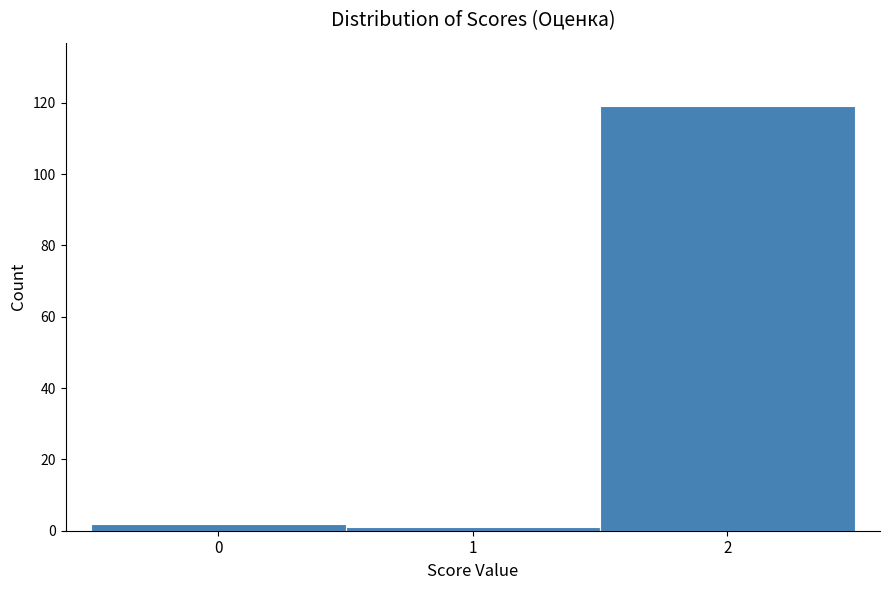

How tall is the bar that spans 1.5 to 2.5 on the x-axis? The values are not printed on the chart, so give them approximately, as read against the axis.

120